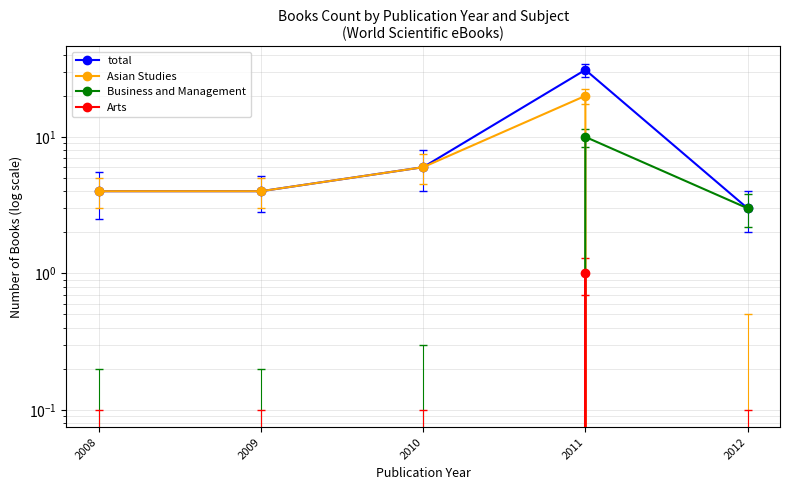

Which series has the largest range (max minus min)?

total